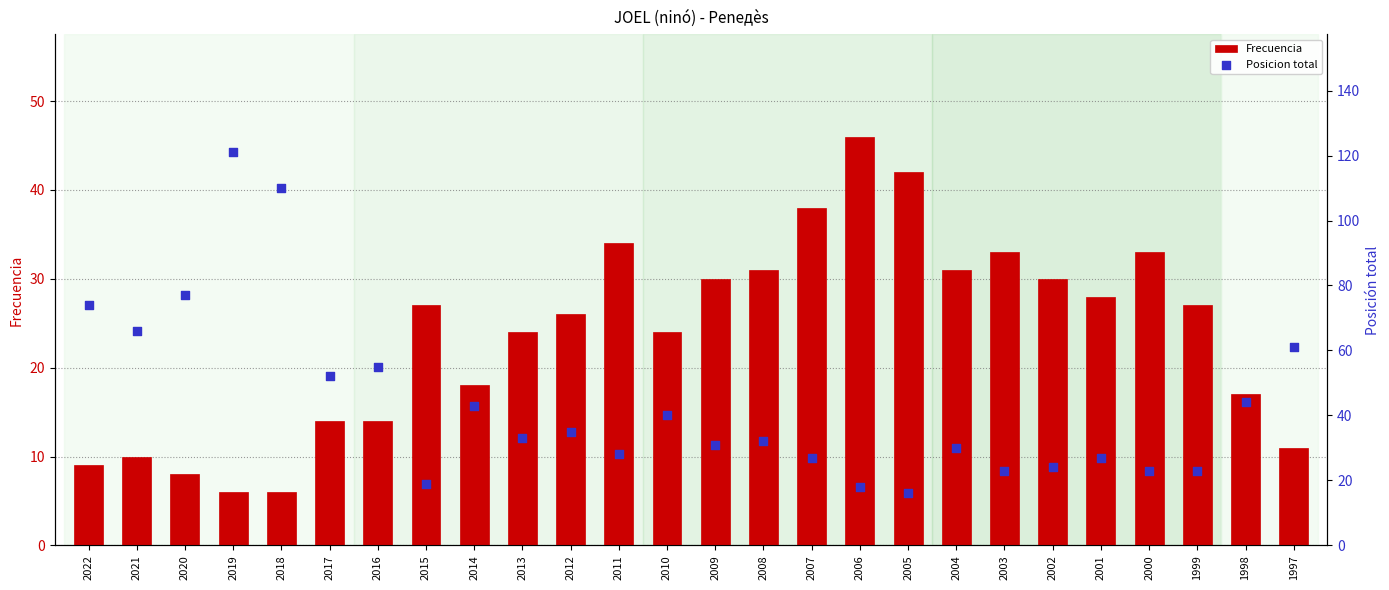

At which category is the sum across all series the highest?

2019